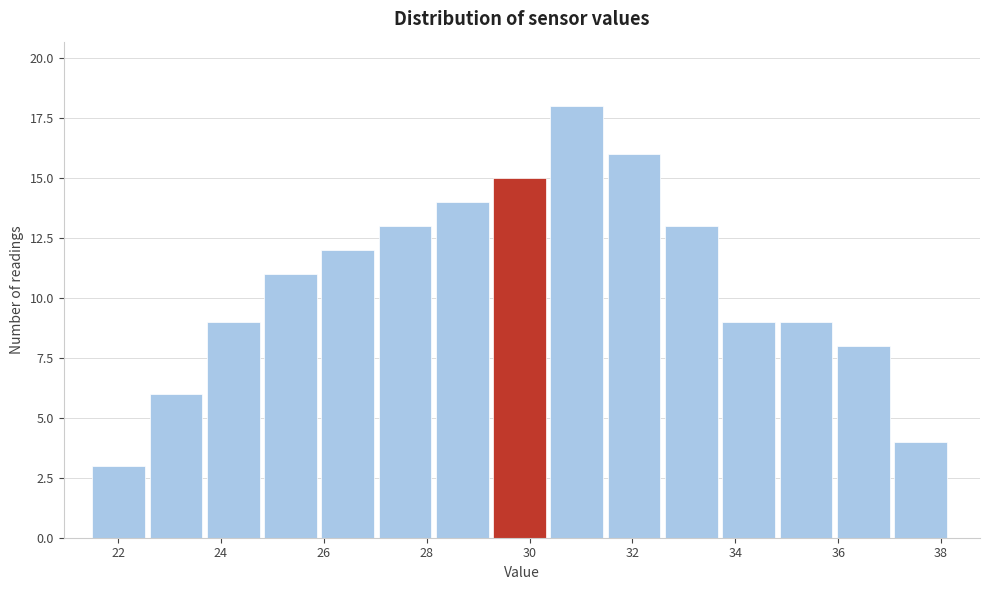

Reading left to right, list every bar in this chart as the range it spans on the x-axis followed by its height. Neither the bar edges nor the heights are printed on the chart, so give them approximately, as read against the axes.

21.6 to 22.6: 3
22.6 to 23.8: 6
23.8 to 24.8: 9
24.8 to 26.0: 11
26.0 to 27.0: 12
27.0 to 28.2: 13
28.2 to 29.2: 14
29.2 to 30.4: 15
30.4 to 31.6: 18
31.6 to 32.6: 16
32.6 to 33.8: 13
33.8 to 34.8: 9
34.8 to 36.0: 9
36.0 to 37.0: 8
37.0 to 38.2: 4